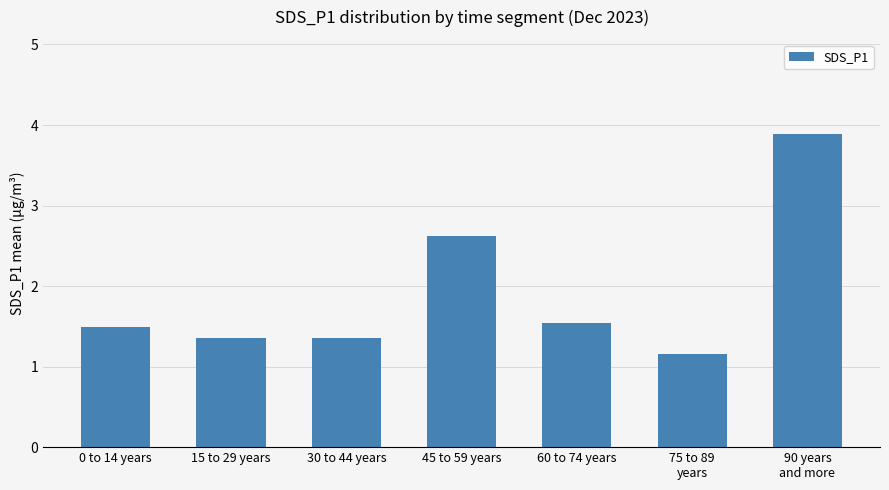

Reading left to right, extract all data points from this chart.

0 to 14 years=1.5	15 to 29 years=1.4	30 to 44 years=1.4	45 to 59 years=2.6	60 to 74 years=1.5	75 to 89
years=1.2	90 years
and more=3.9